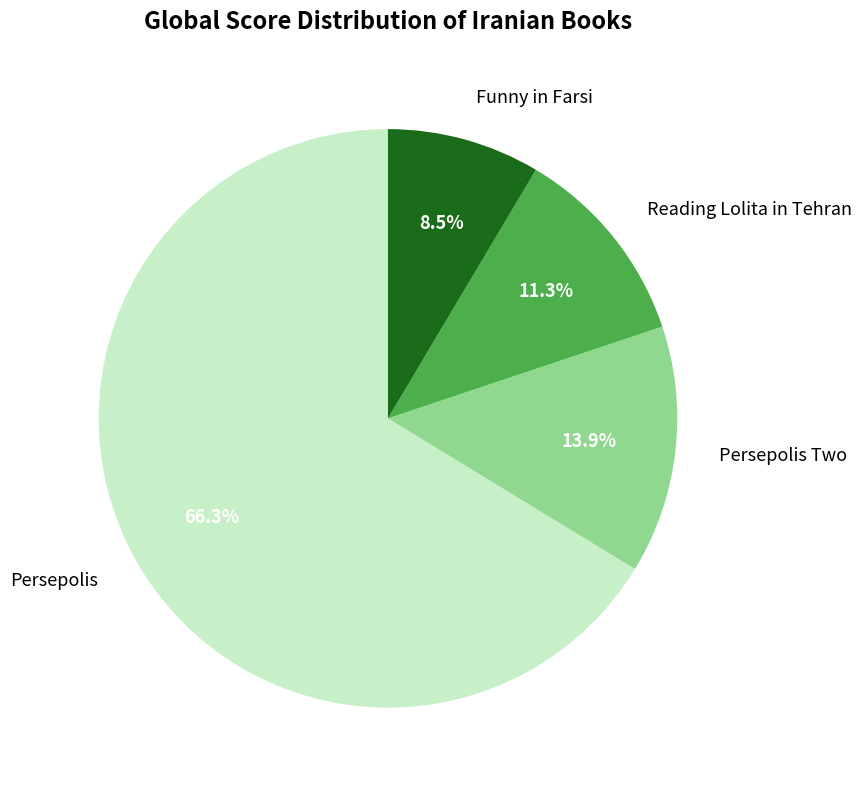

Rank the categories by value from lowest to highest.

Funny in Farsi, Reading Lolita in Tehran, Persepolis Two, Persepolis